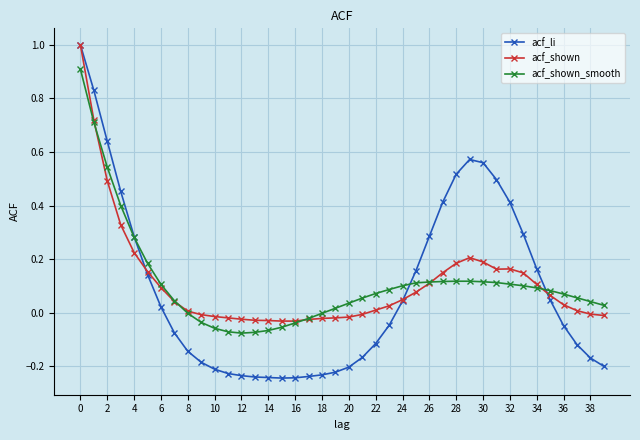

What is the greatest value displayed?

1.0